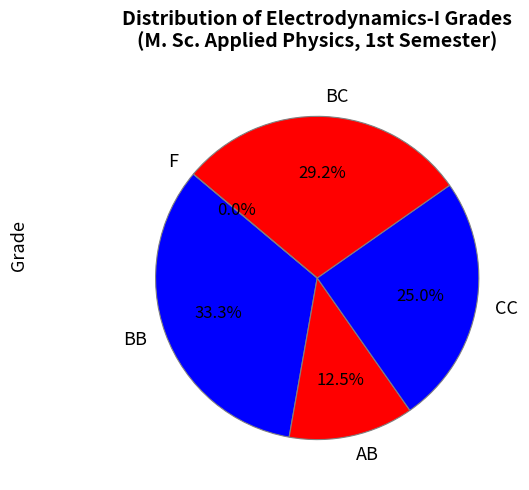

The 18-49-101 slice represents 24% of the pie. True or false?

False